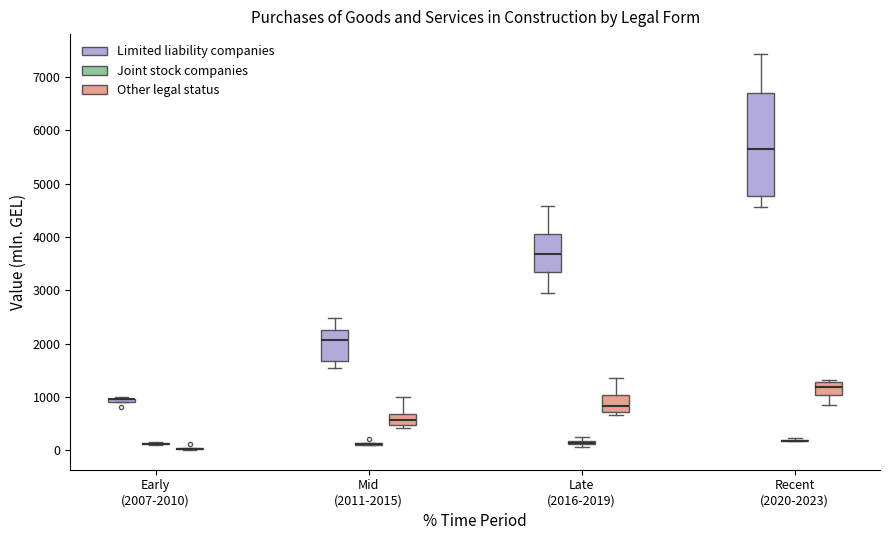

Where does the median line of the box for Late (2016-2019) (Other legal status) sit on the y-axis? The values are not printed on the chart, so give them approximately, as read against the axis.

800